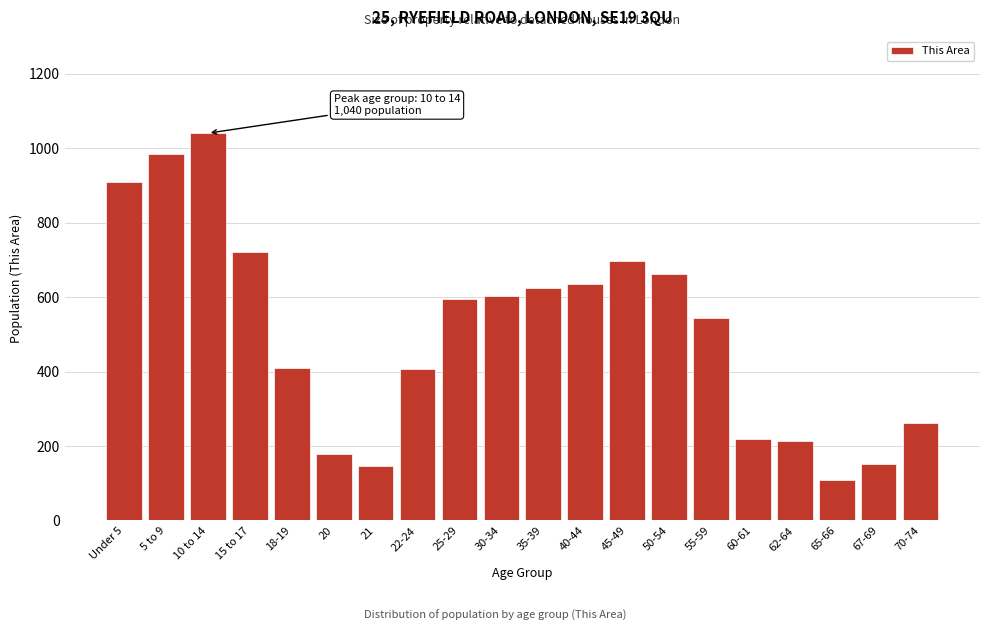

The value at 21 is 147. True or false?

True